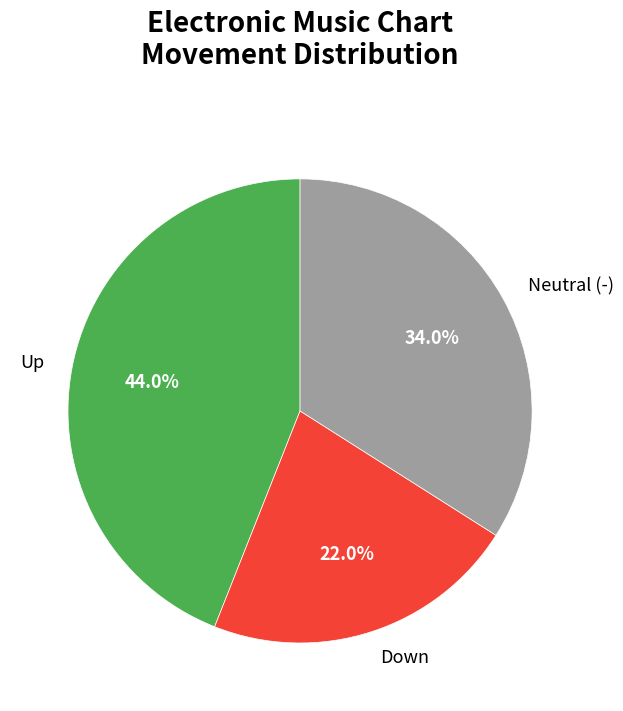

What percentage do Neutral (-) and Down together represent?

56.0%